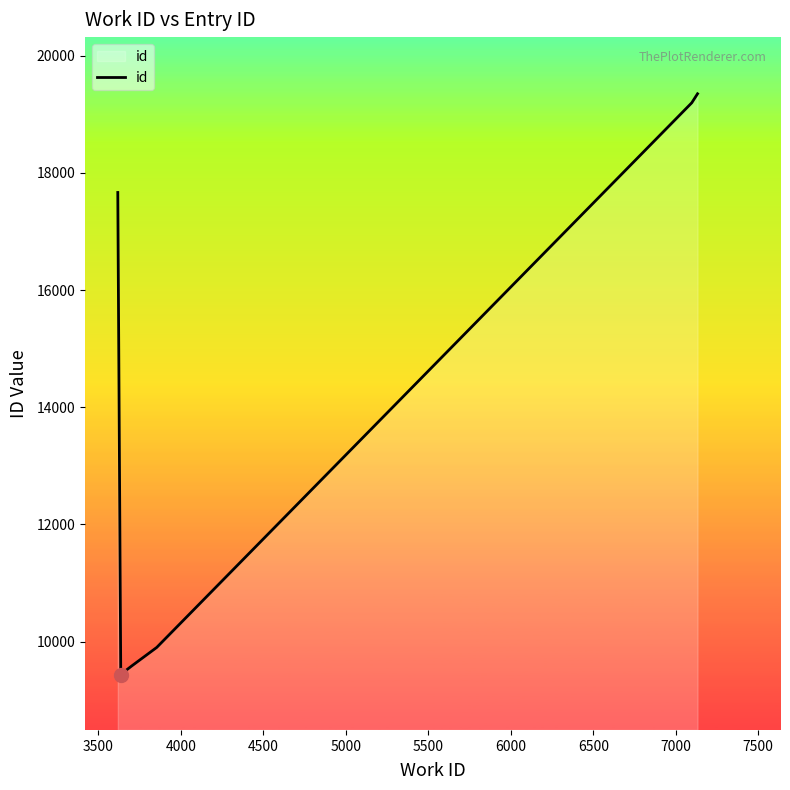

What is the smallest value displayed?

9434